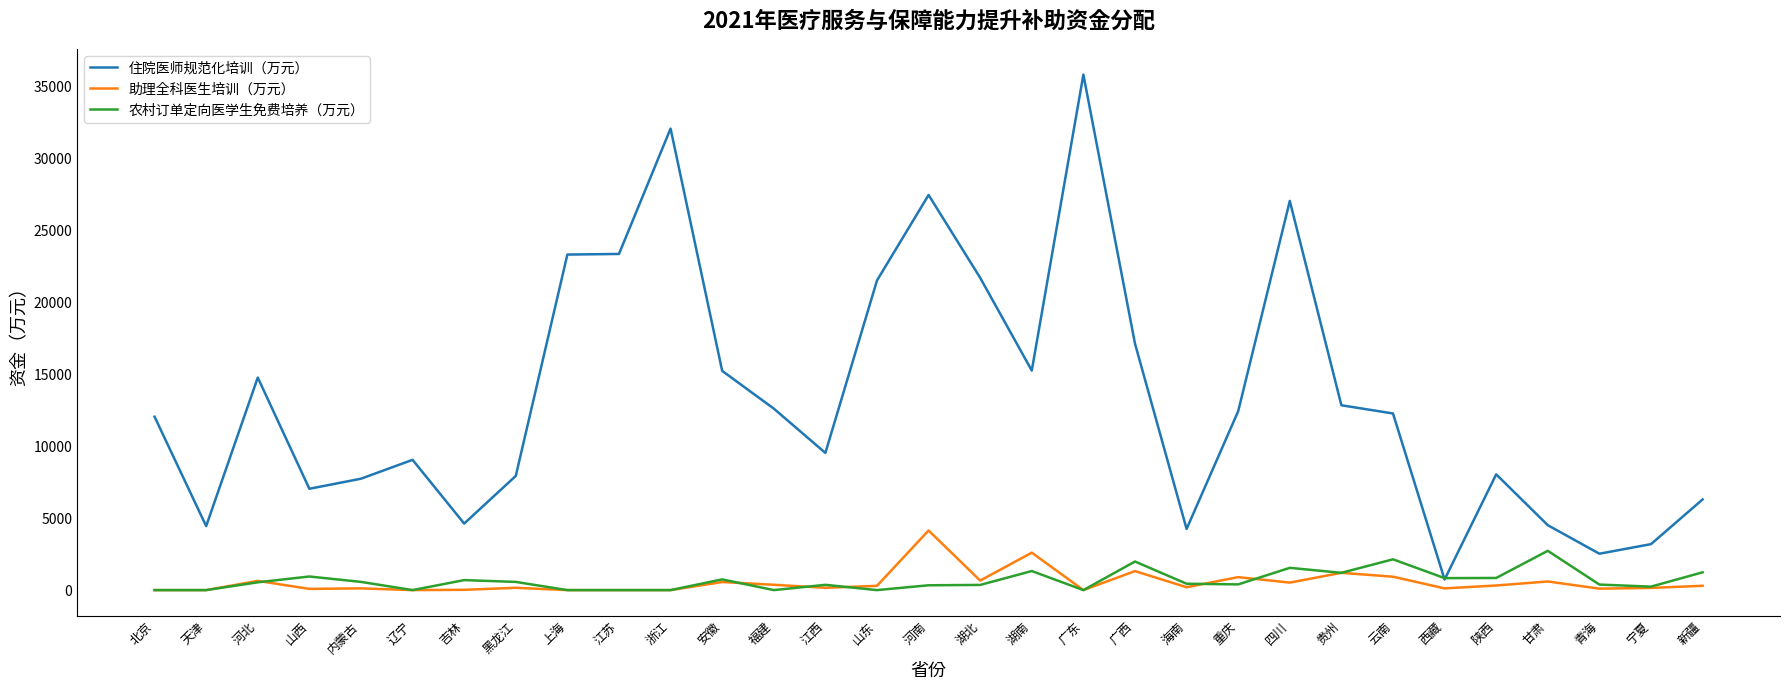

Which category has the highest value in the 助理全科医生培训（万元） series?

河南